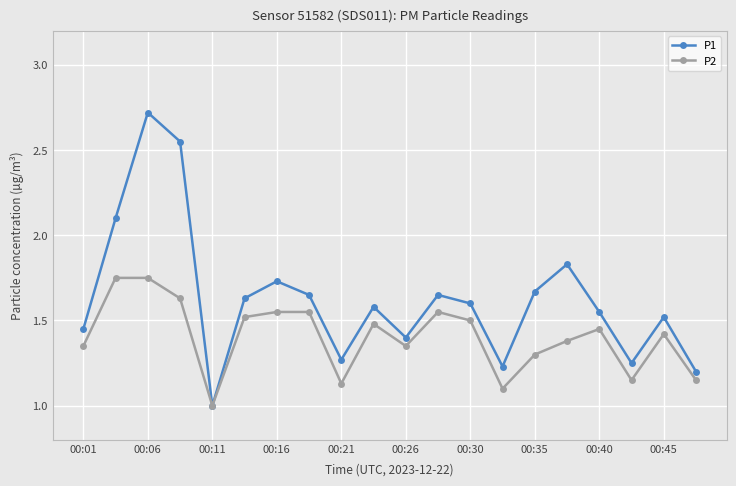

What is the value of the P1 point at the 19th from the left?

1.5